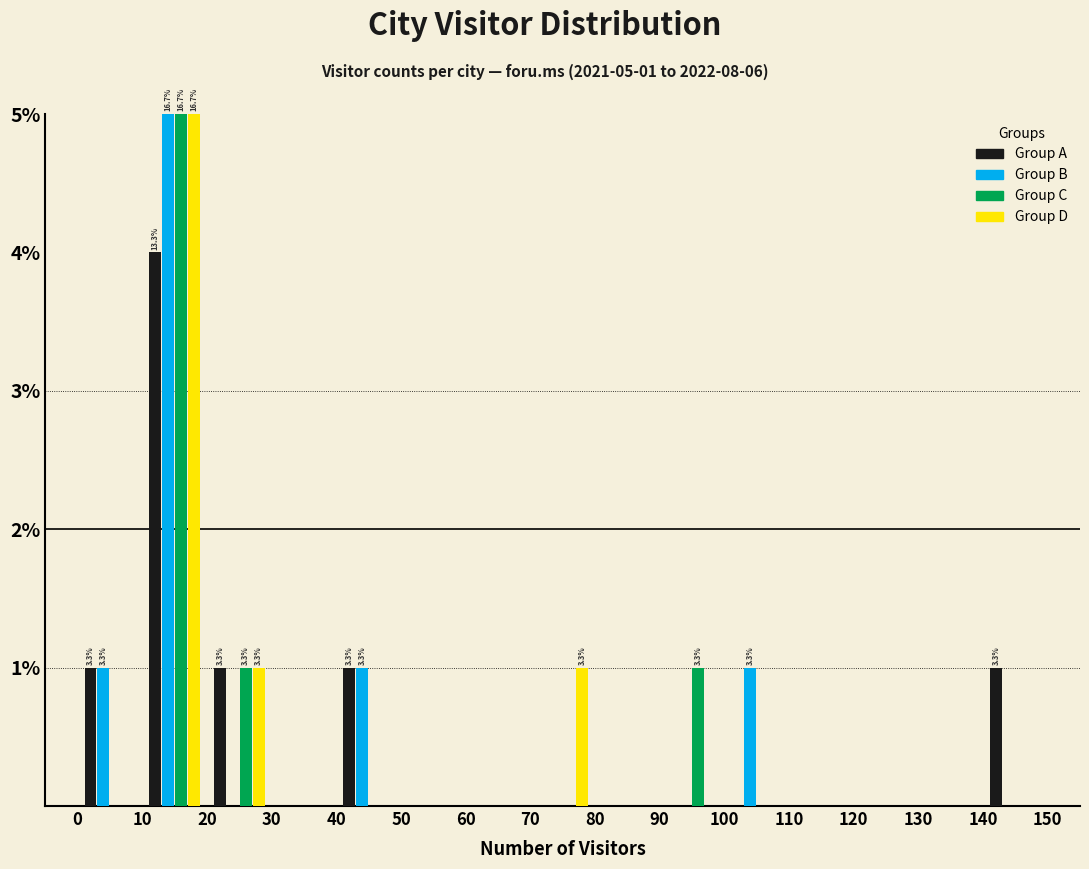

In the Group B series, which range on the x-axis has the tallest bar?

10 to 20